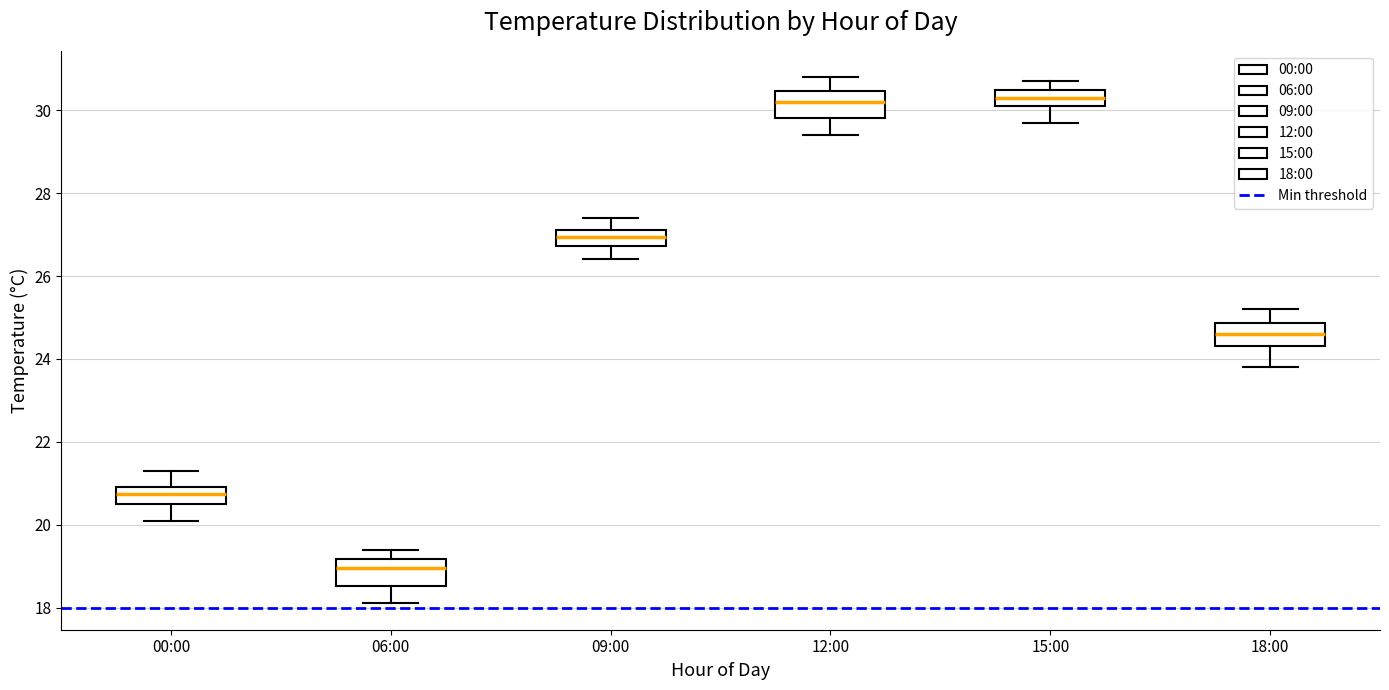

Reading left to right, read every box against the y-axis: the position of its median line, the range the box covers, and the ends of its whiskers. The values are not printed on the chart, so give them approximately, as read against the axis.

00:00: median 20.8, box 20.6 to 21.0, whiskers 20.2 to 21.4
06:00: median 19.0, box 18.6 to 19.2, whiskers 18.2 to 19.4
09:00: median 27.0, box 26.8 to 27.2, whiskers 26.4 to 27.4
12:00: median 30.2, box 29.8 to 30.4, whiskers 29.4 to 30.8
15:00: median 30.4, box 30.2 to 30.6, whiskers 29.8 to 30.8
18:00: median 24.6, box 24.4 to 24.8, whiskers 23.8 to 25.2